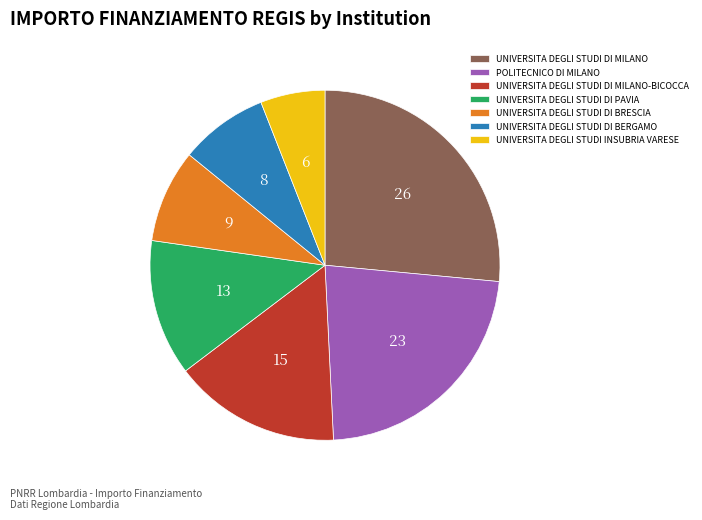

Which category has the smallest portion of the pie?

UNIVERSITA DEGLI STUDI INSUBRIA VARESE